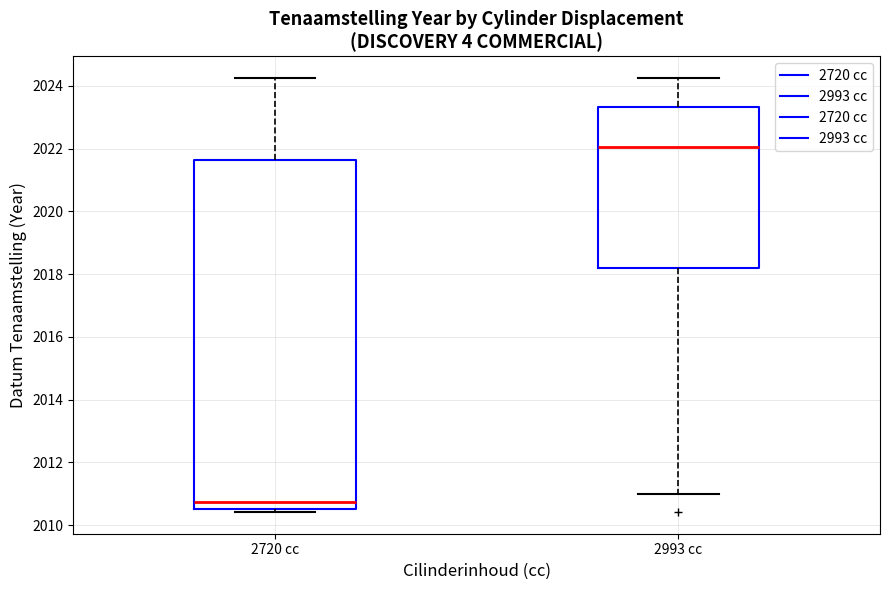

Which box is the tallest, from its lower edge to its upper edge?

2720 cc